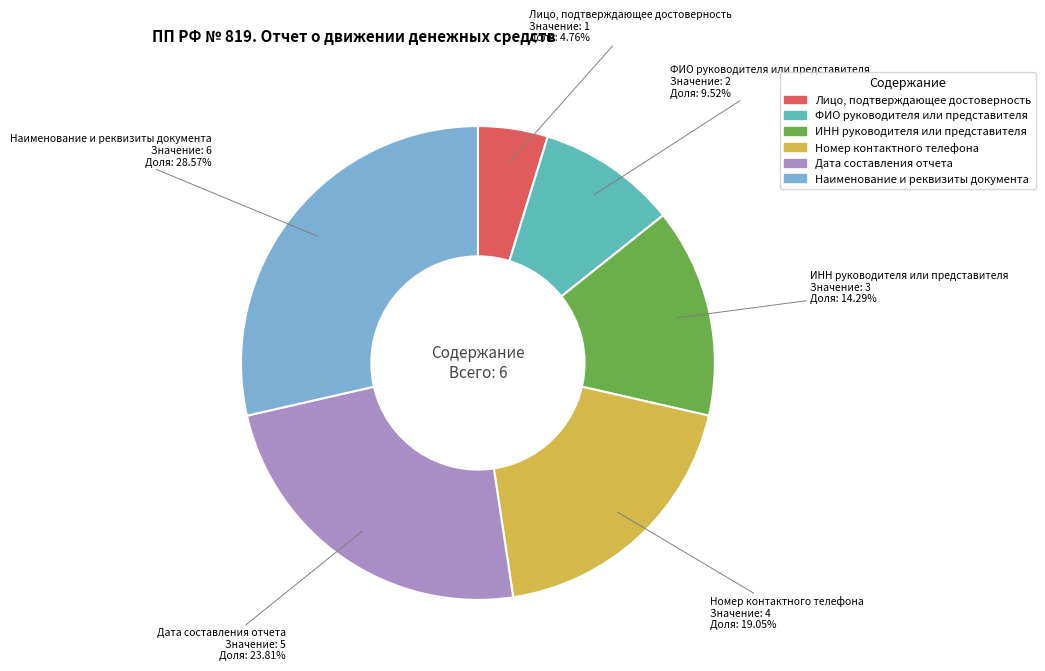

Rank the categories by value from highest to lowest.

Наименование и реквизиты документа, Дата составления отчета, Номер контактного телефона, ИНН руководителя или представителя, ФИО руководителя или представителя, Лицо, подтверждающее достоверность